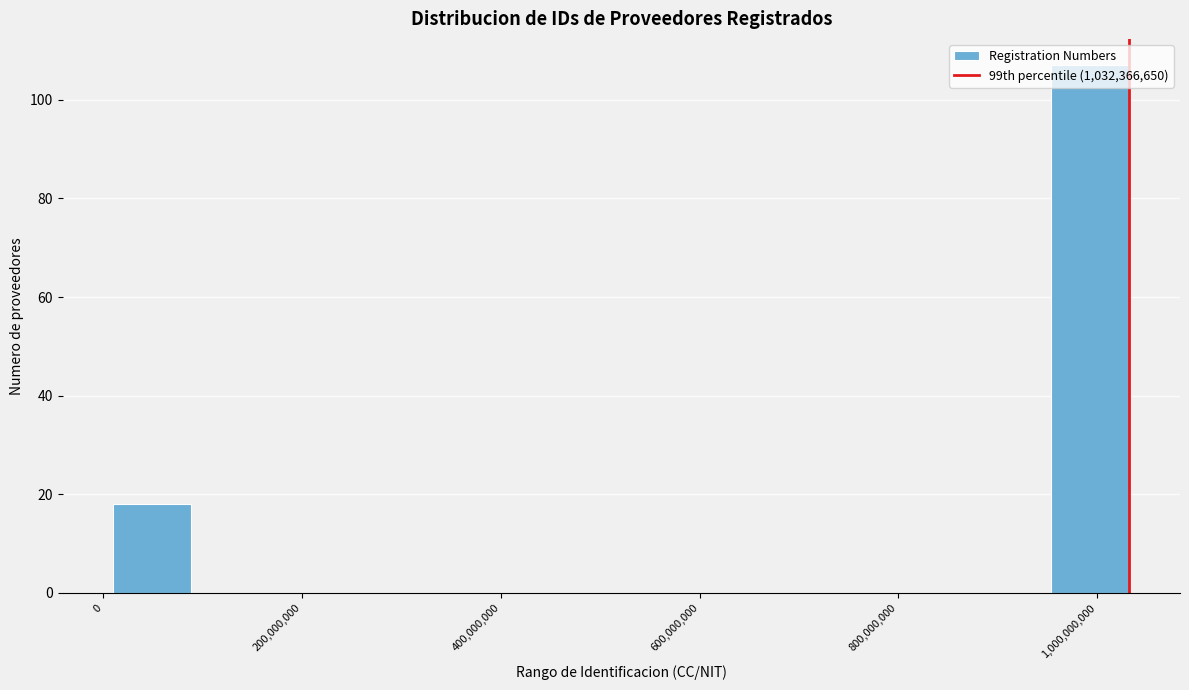

Around what value on the x-axis is the tallest bar? Give the approximate position of its centre, as read against the axis.

1000000000